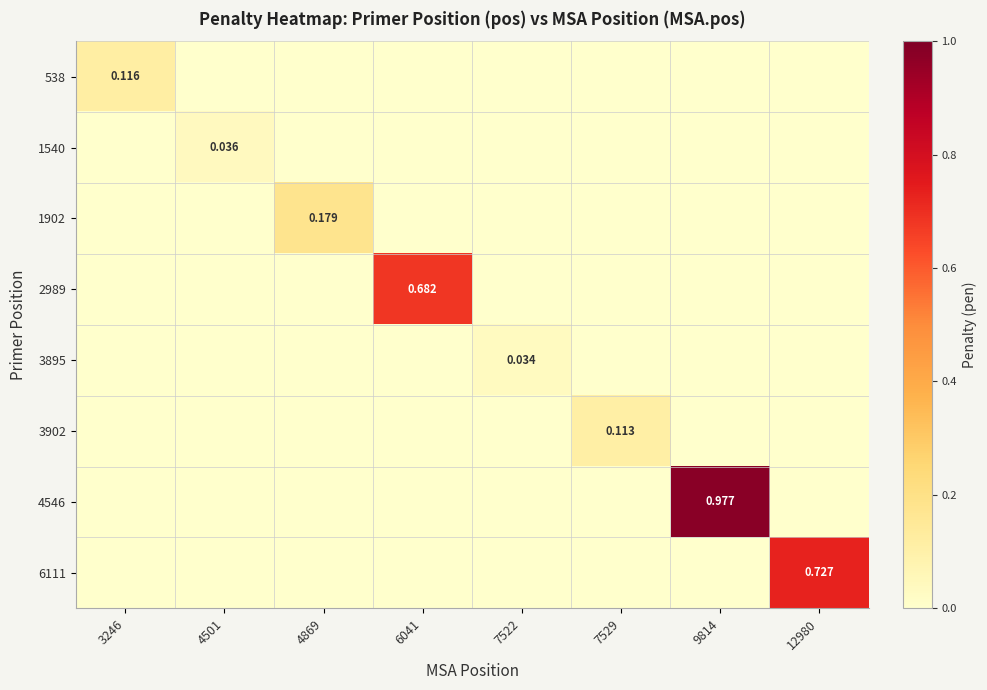

Which label corresponds to the largest value in the chart?

9814